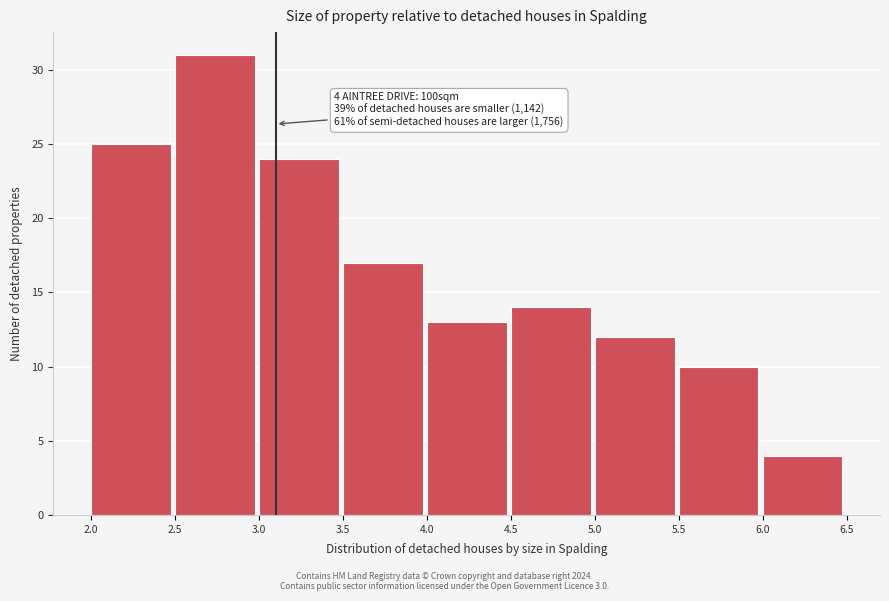

Over which range of the x-axis is the bar tallest?

2.5 to 3.0